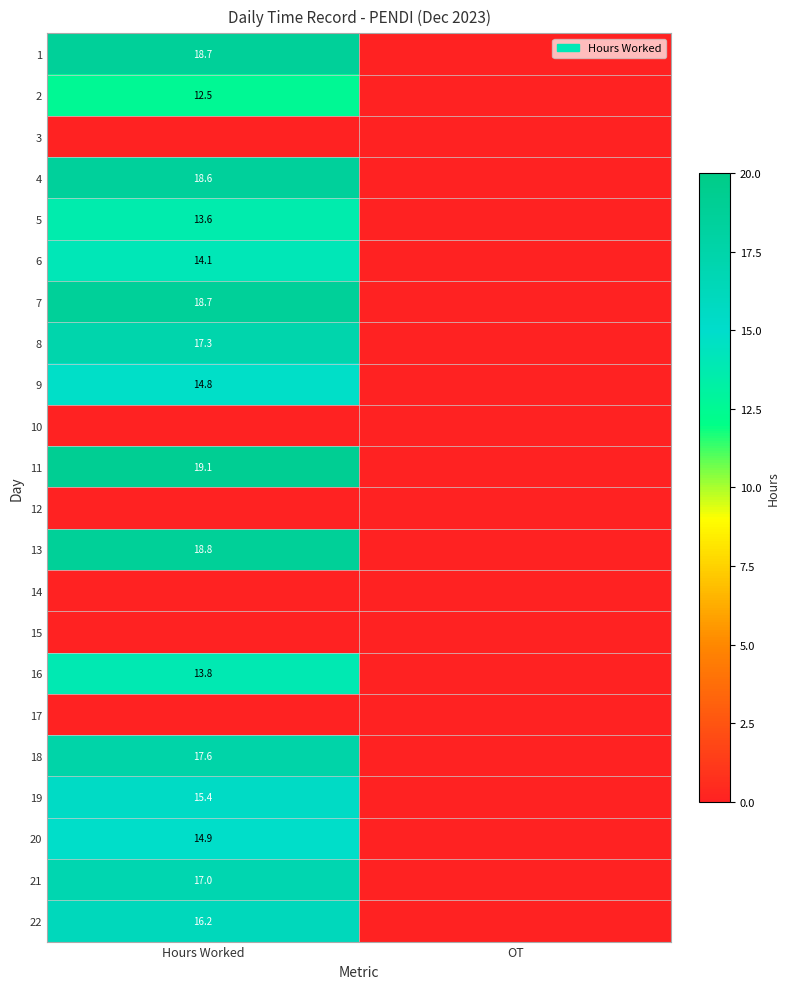

What is the total value across all series at Hours Worked?

261.4